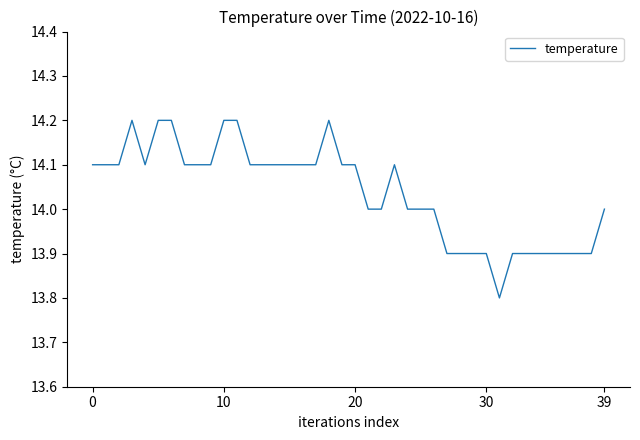

What is the greatest value displayed?

14.2